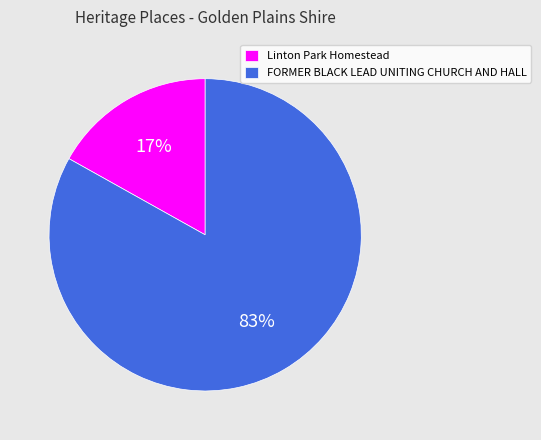

Between Linton Park Homestead and FORMER BLACK LEAD UNITING CHURCH AND HALL, which is larger?

FORMER BLACK LEAD UNITING CHURCH AND HALL